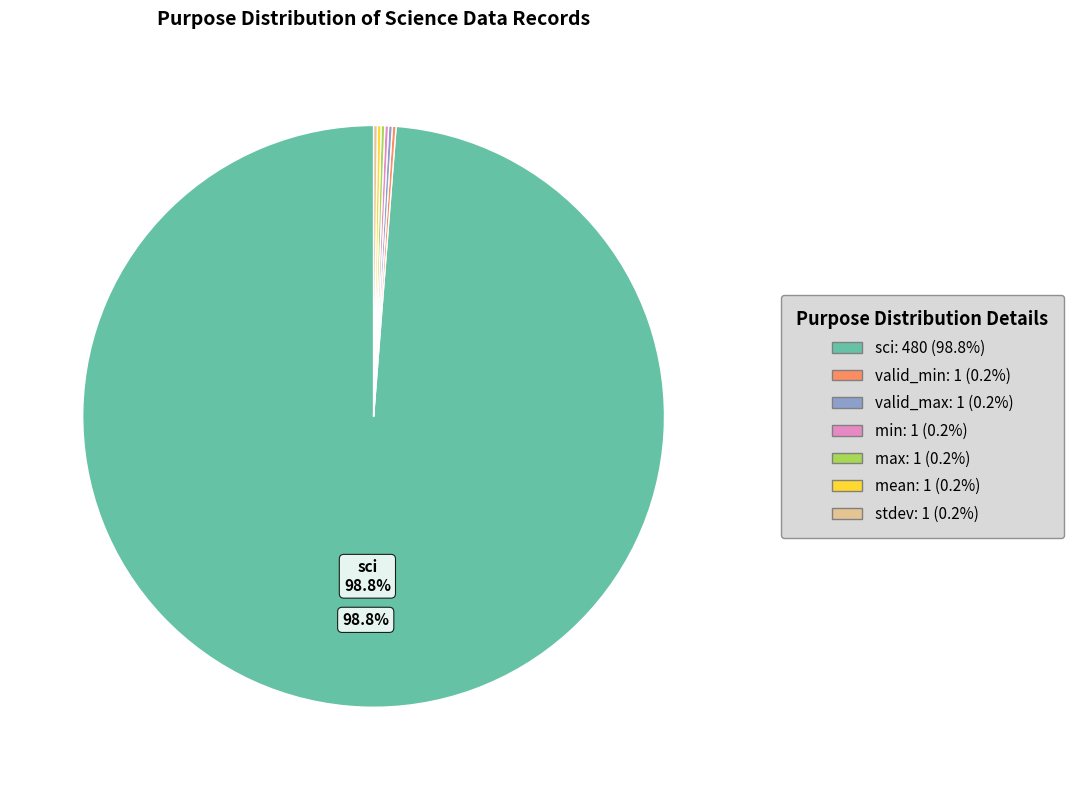

What is the largest slice in the pie chart?

sci